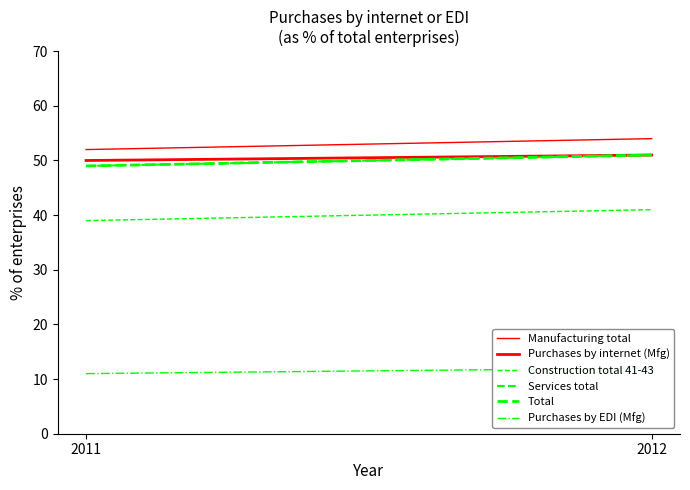

Is it true that Purchases by EDI (Mfg) equals 19 at 2012?

False